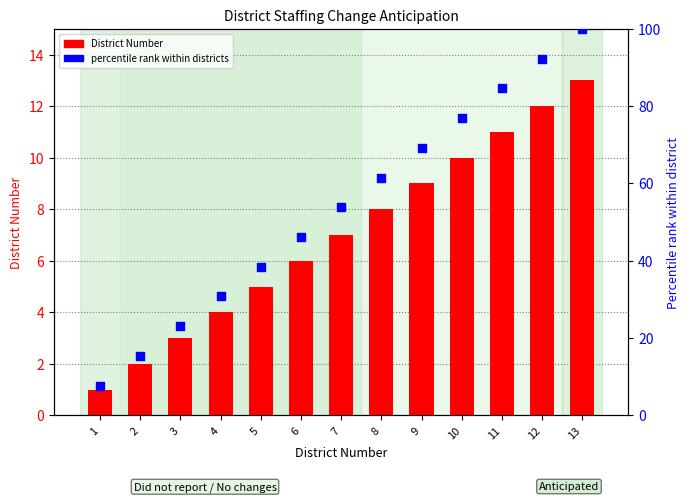

At how many categories does at least one series exceed 46?

8